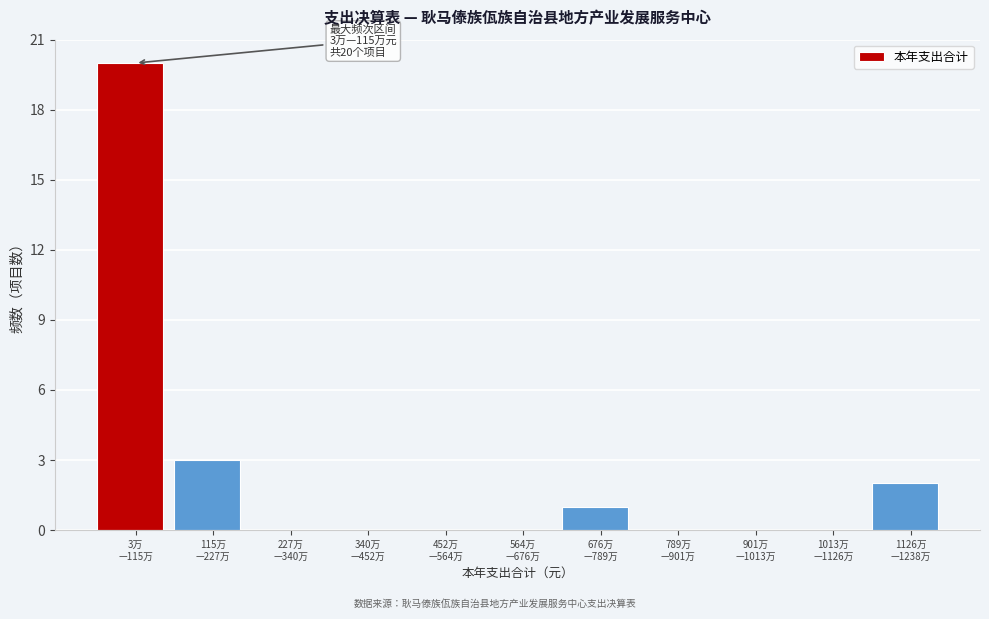

What is the sum of all values?

26